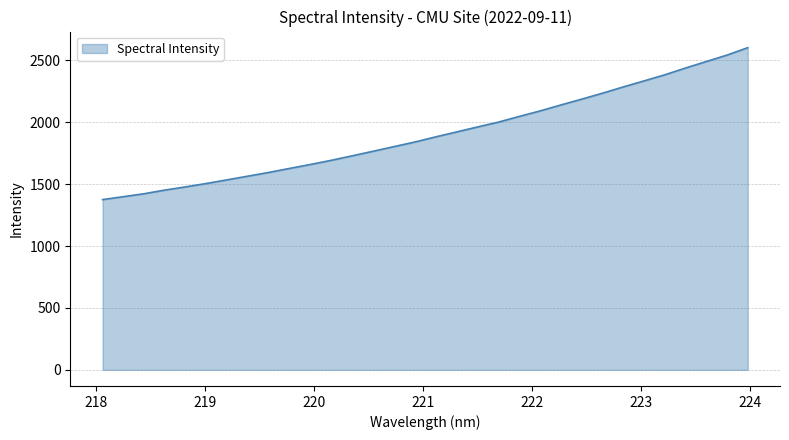

What is the smallest value displayed?

1375.4